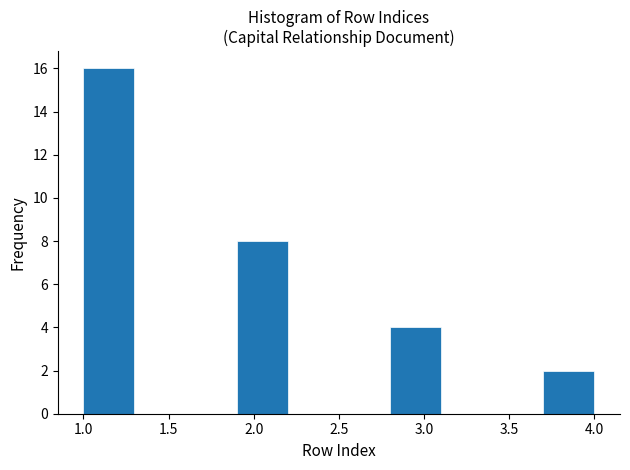

How tall is the bar that spans 1.9 to 2.2 on the x-axis? The values are not printed on the chart, so give them approximately, as read against the axis.

8